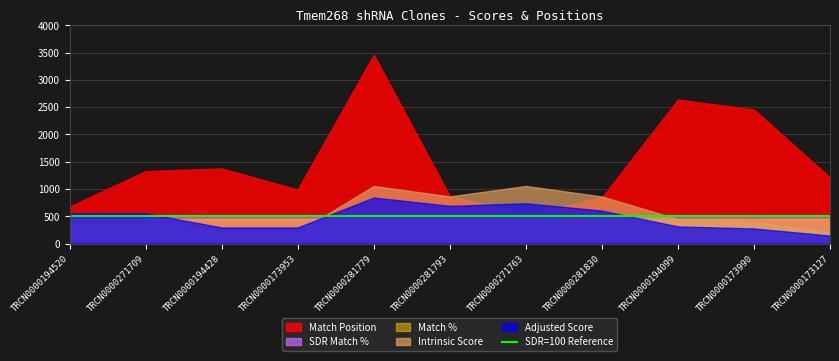

What is the total value across all series at TRCN0000271763?

3283.2